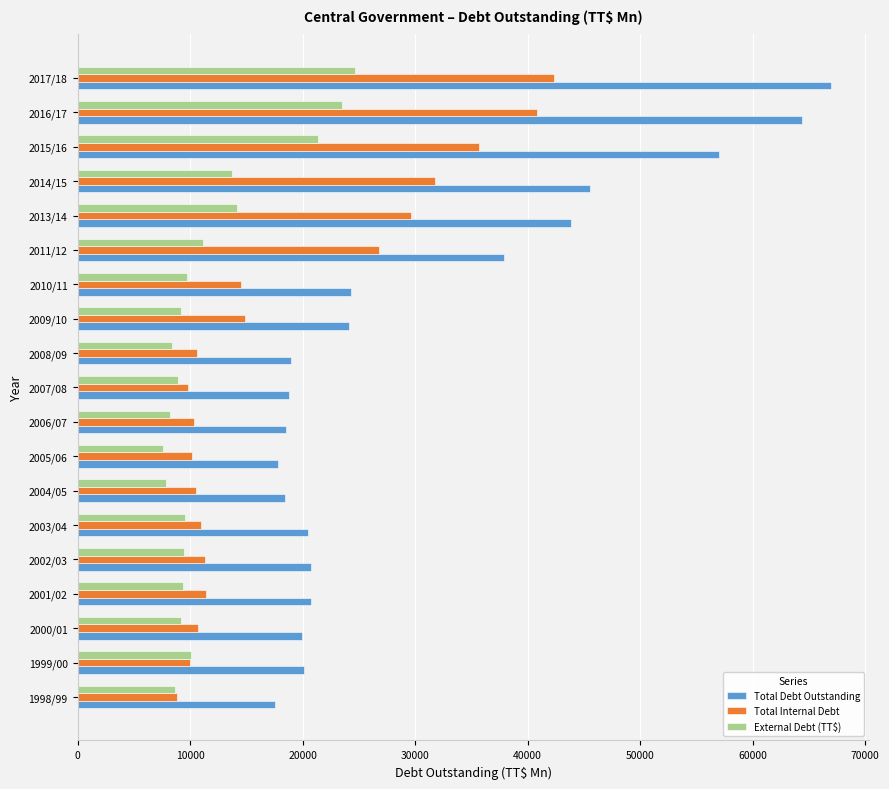

What is the total value across all series at 2006/07?

37131.6